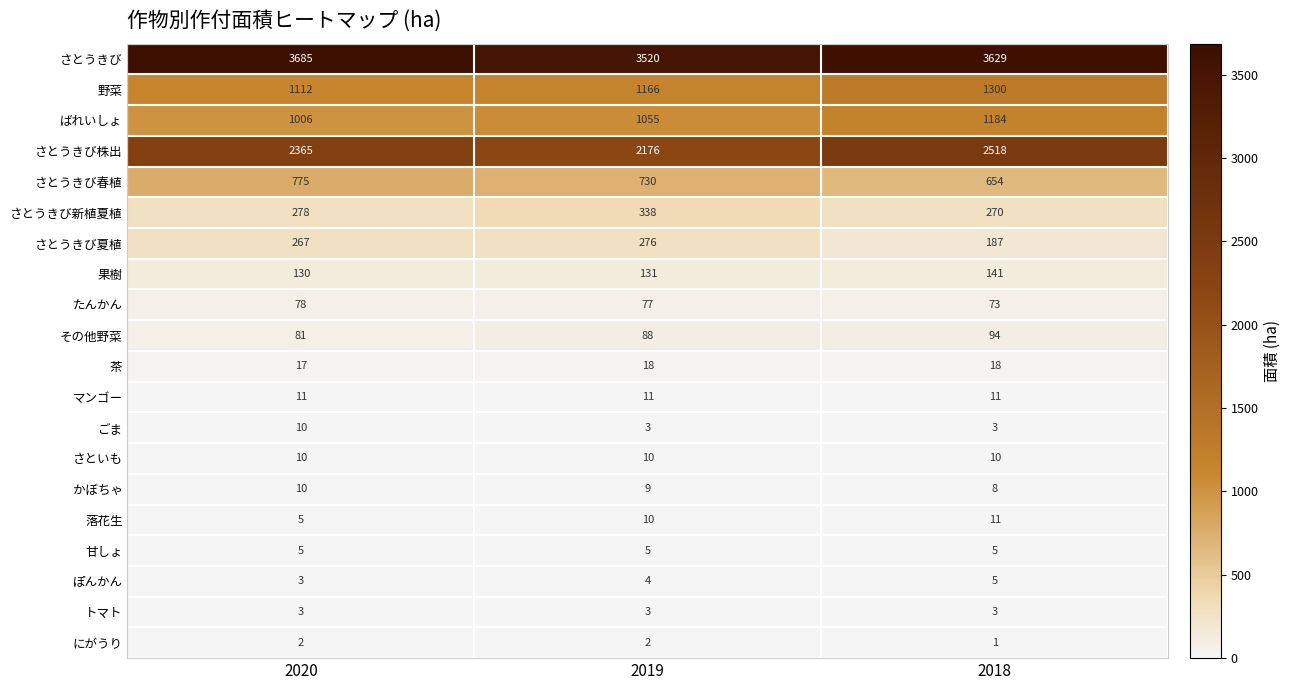

Rank the categories by かぼちゃ value from highest to lowest.

2020, 2019, 2018